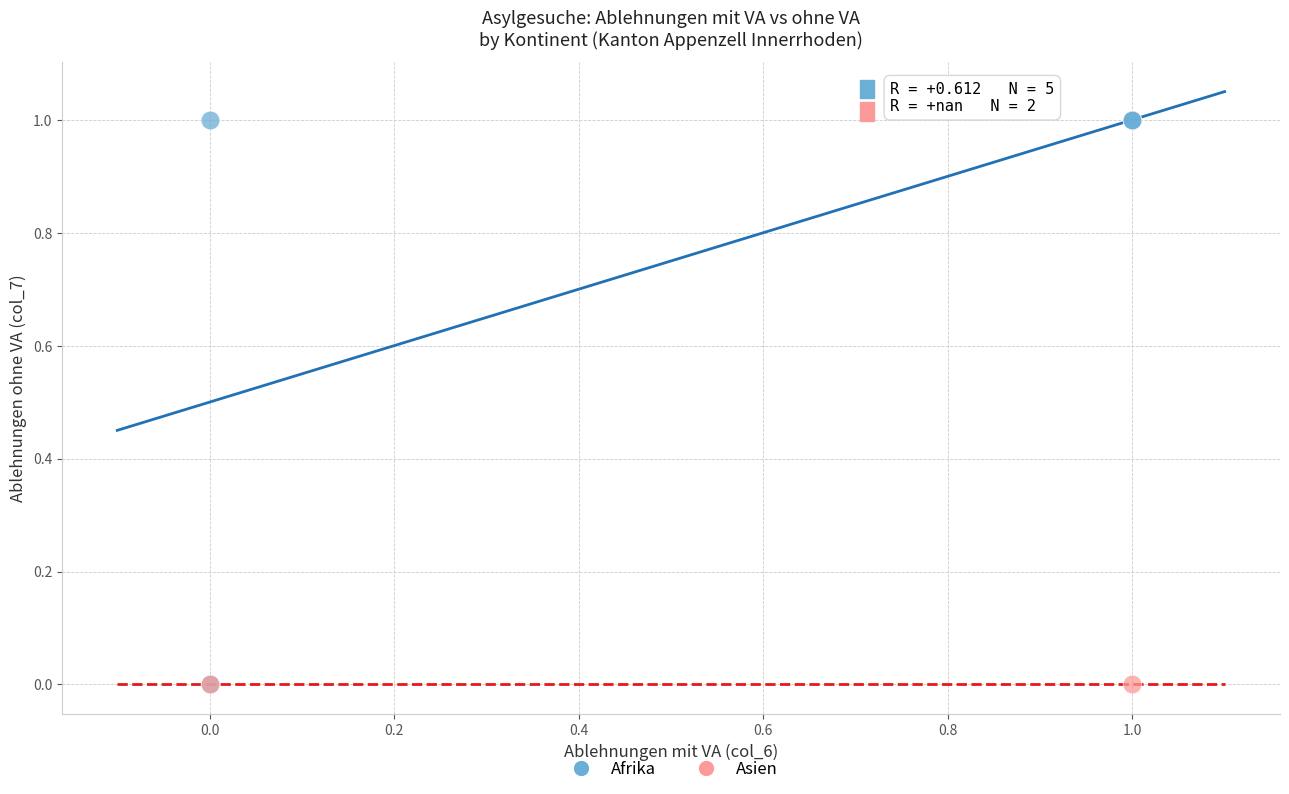

What are all the series names shown in the legend?

Afrika, Asien